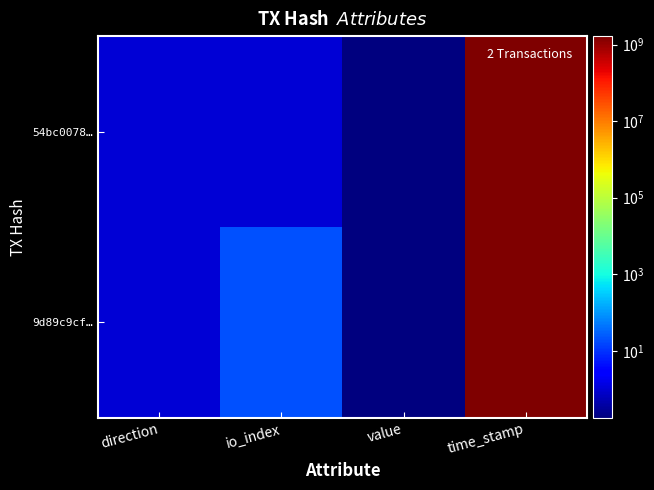

Reading left to right, list all the values displayed in this chart.

54bc0078…: direction=1.0	io_index=1.0	value=0.2	time_stamp=1657858933.0
9d89c9cf…: direction=1.0	io_index=19.0	value=0.2	time_stamp=1657857988.0